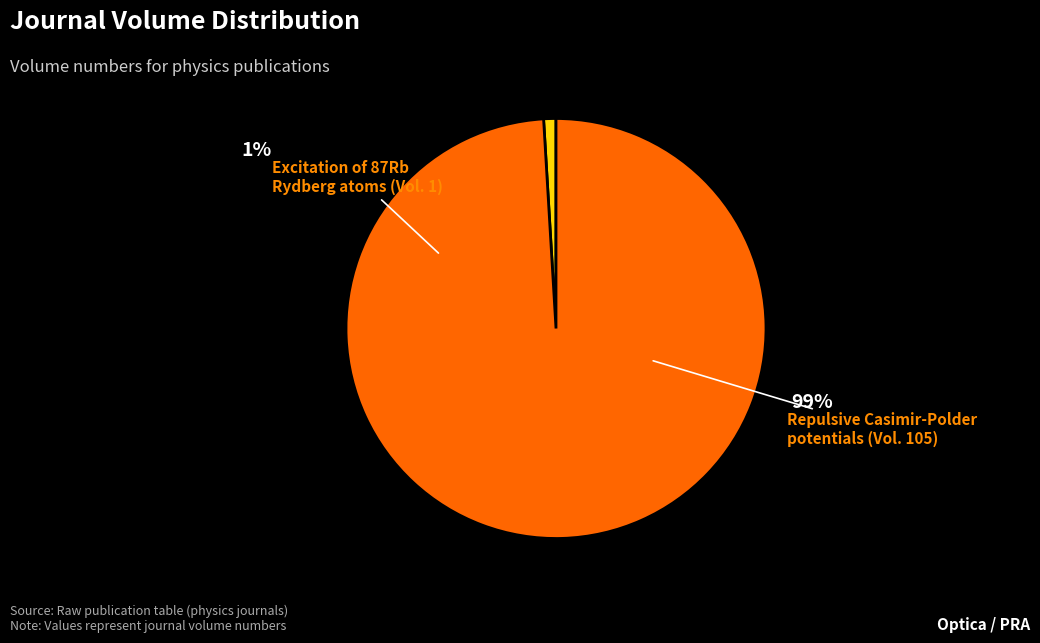

Which category has the biggest portion of the pie?

Repulsive Casimir-Polder potentials of